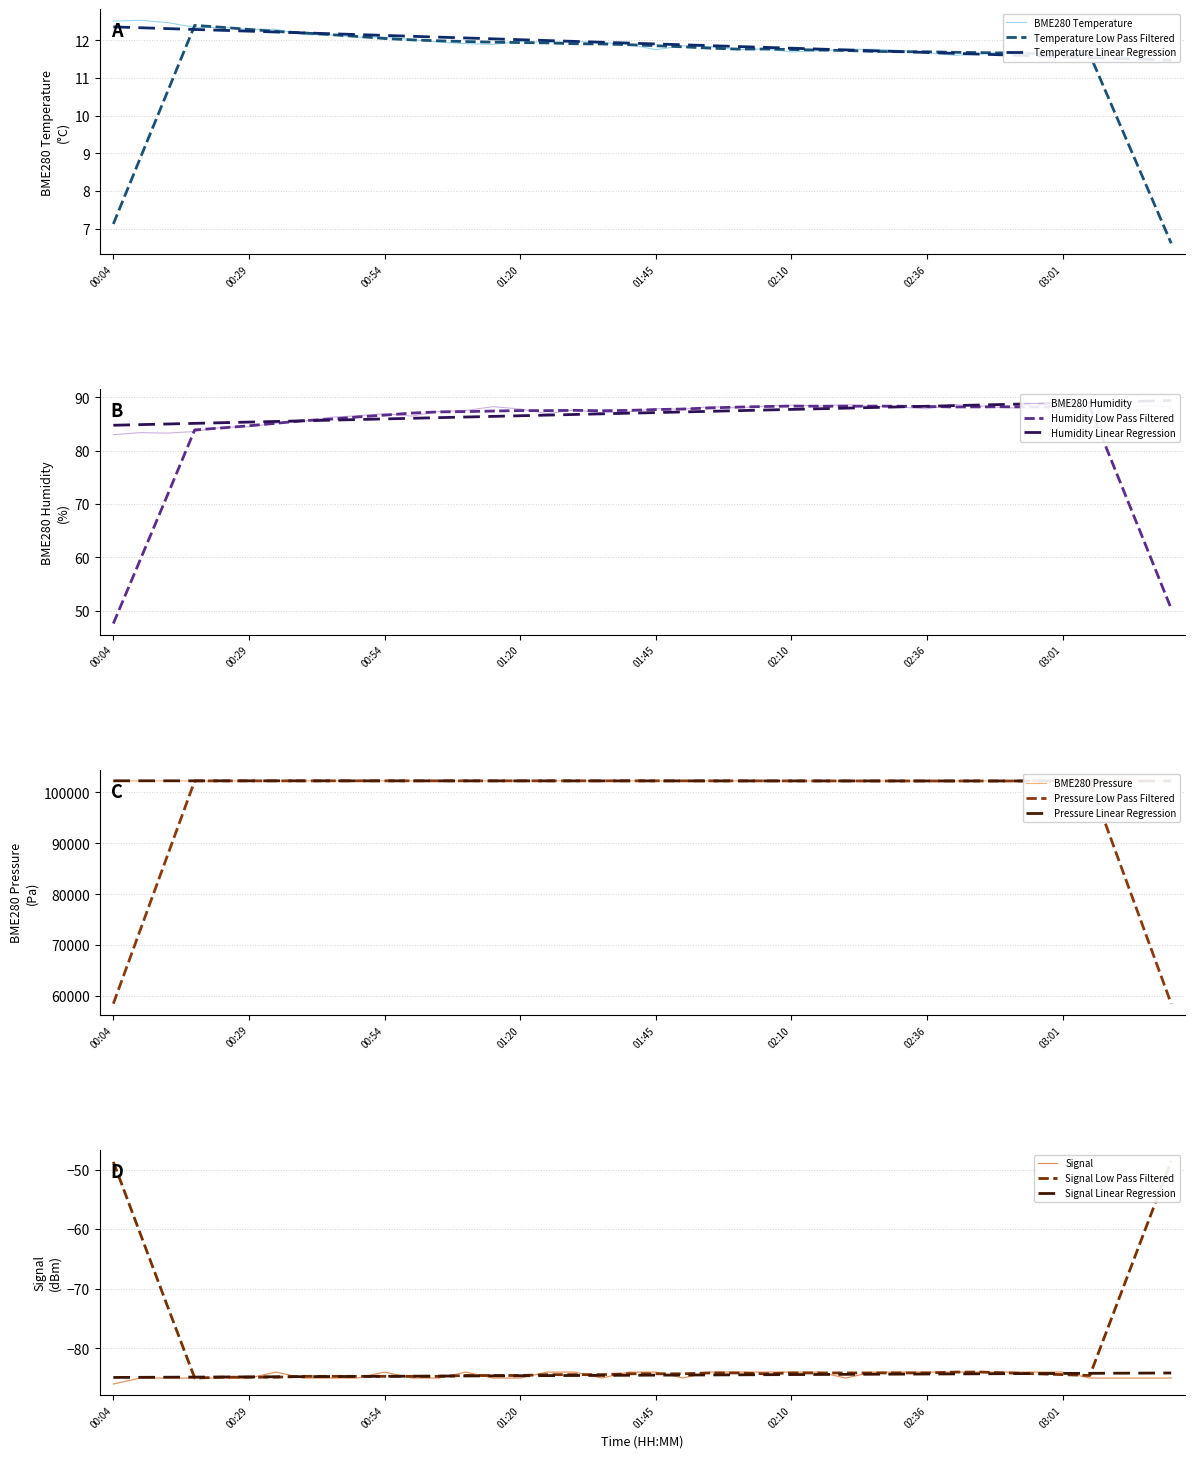

True or false: Temperature Low Pass Filtered has a value of 11.9 at 01:20.

True